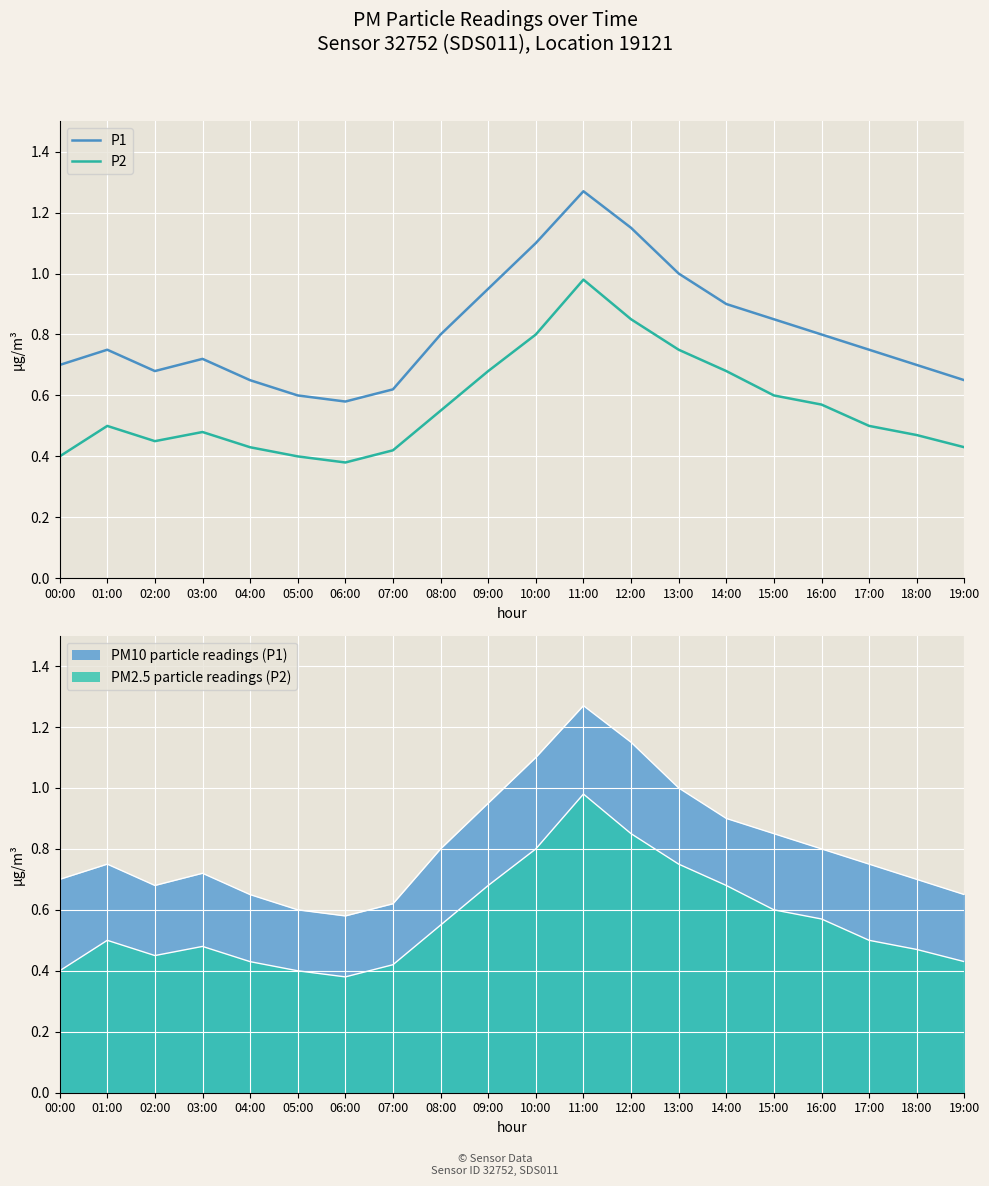

Where is P2 nearest to the value 0?

06:00